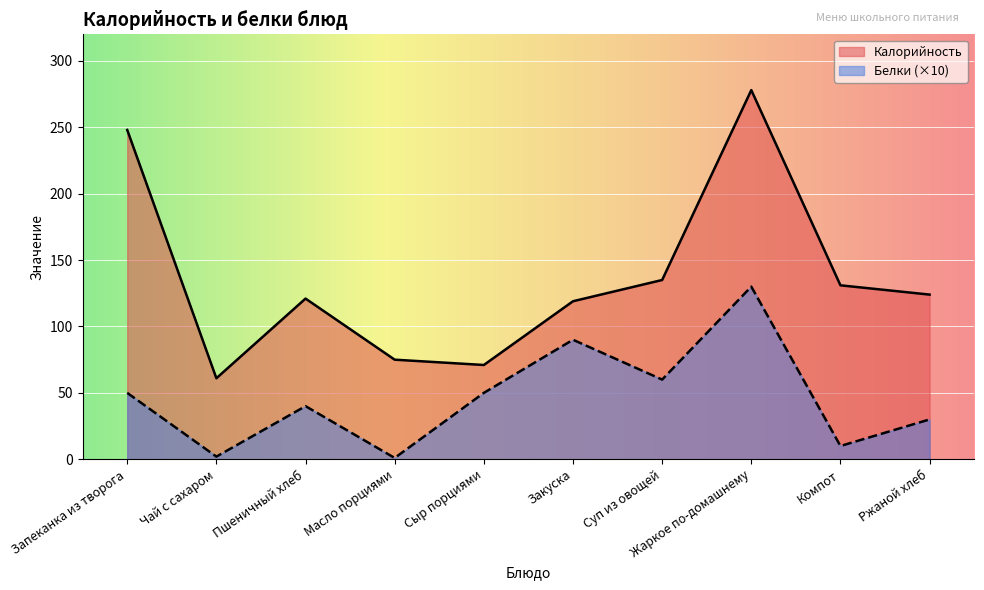

Between Масло порциями and Жаркое по-домашнему, which series saw the biggest shift?

Калорийность